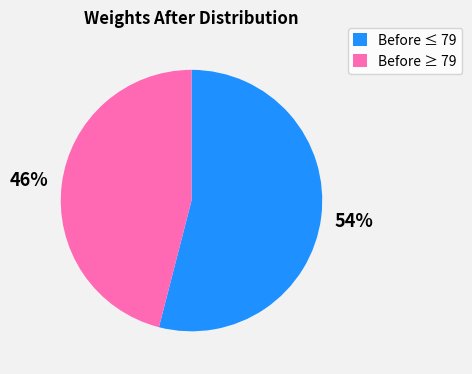

To the nearest percent, what is the combined percentage of Before ≥ 79 and Before ≤ 79?

100%